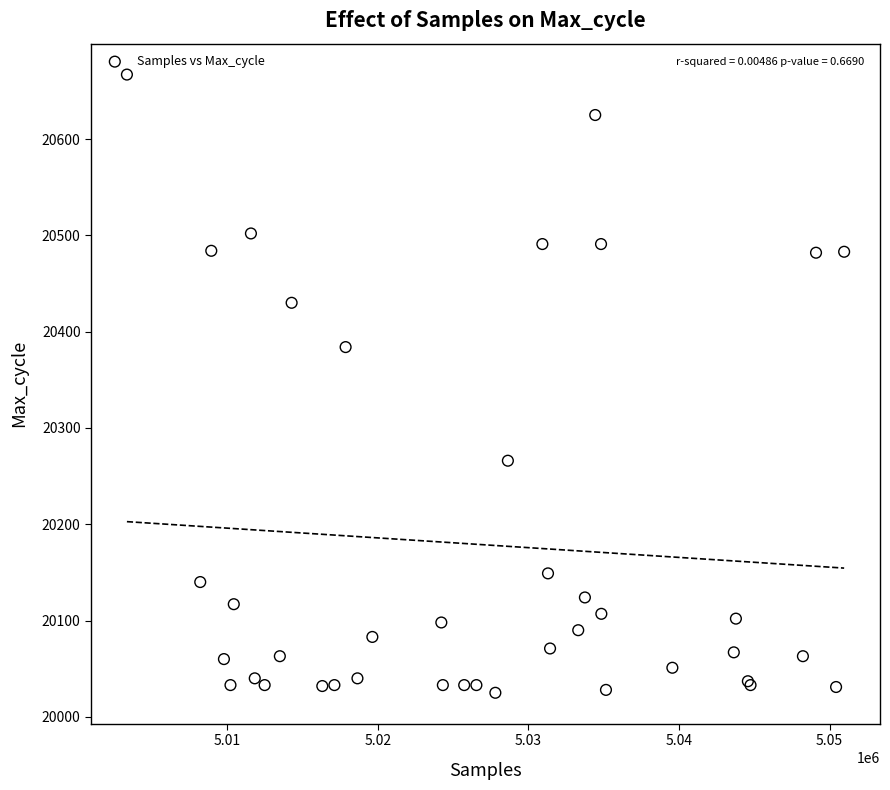

What Y value in the scatter plot is closest to 20346?

20384